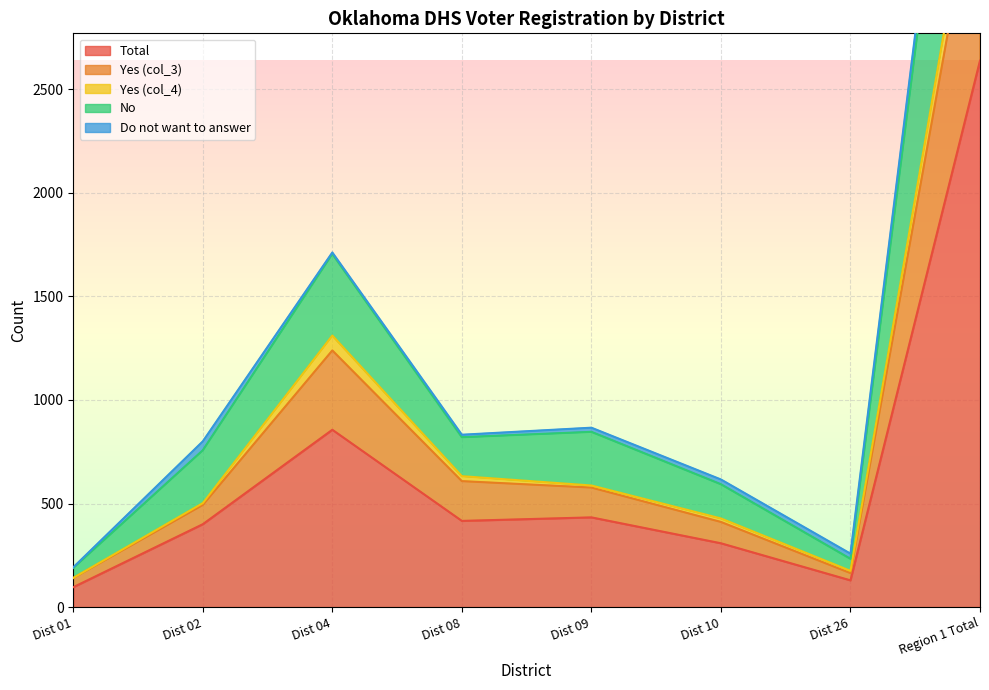

Where is Total nearest to the value 1367?

Dist 04